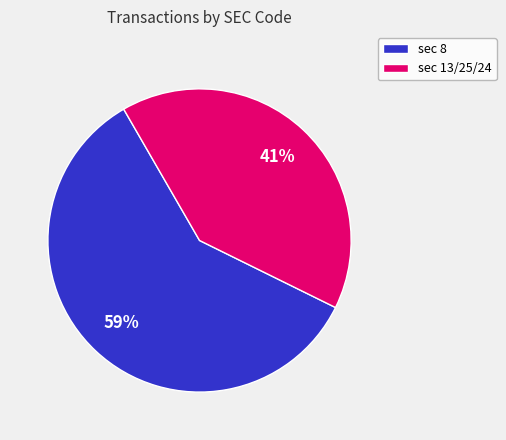

To the nearest percent, what is the average slice percentage?

50%